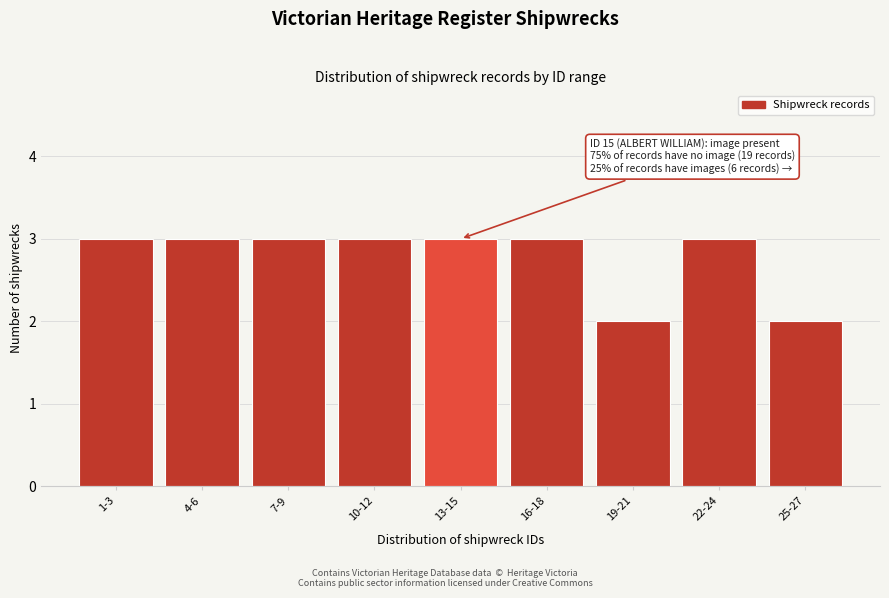

Reading left to right, transcribe all the data shown in this chart.

1-3=3	4-6=3	7-9=3	10-12=3	13-15=3	16-18=3	19-21=2	22-24=3	25-27=2